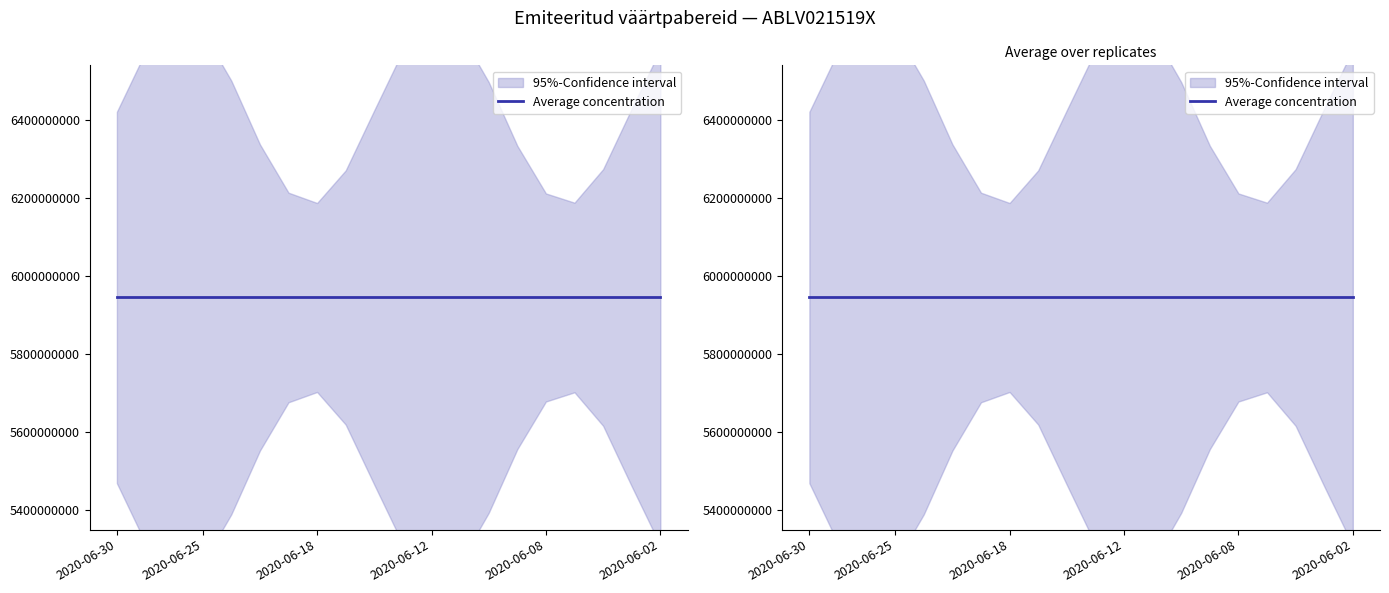

Rank the categories by Emiteeritud väärtpabereid value from highest to lowest.

2020-06-30, 2020-06-29, 2020-06-26, 2020-06-25, 2020-06-23, 2020-06-22, 2020-06-19, 2020-06-18, 2020-06-17, 2020-06-16, 2020-06-15, 2020-06-12, 2020-06-11, 2020-06-10, 2020-06-09, 2020-06-08, 2020-06-05, 2020-06-04, 2020-06-03, 2020-06-02